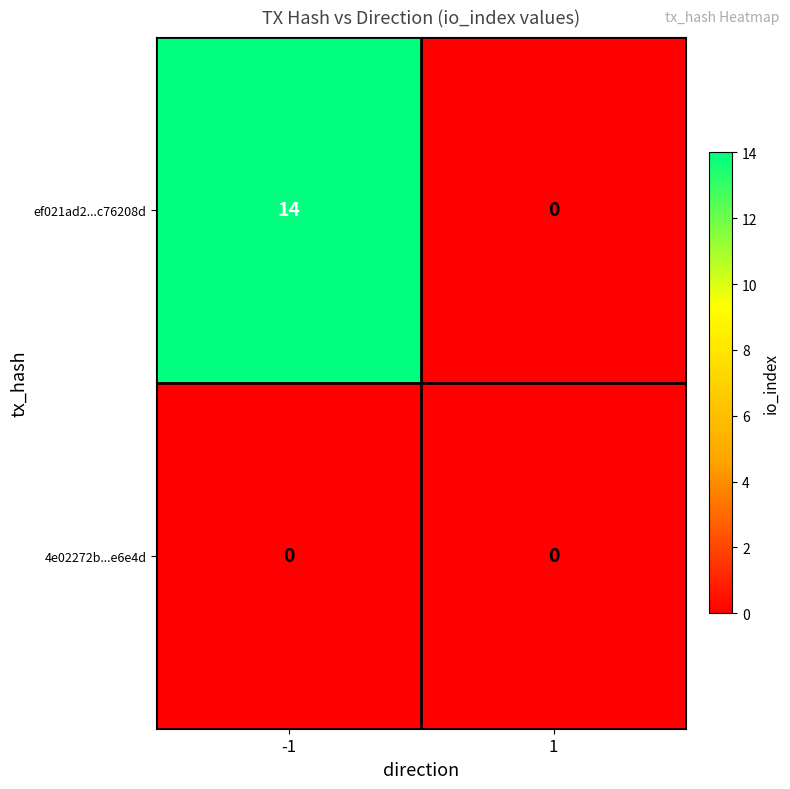

What is the difference between the maximum and minimum values in the ef021ad2...c76208d series?

14